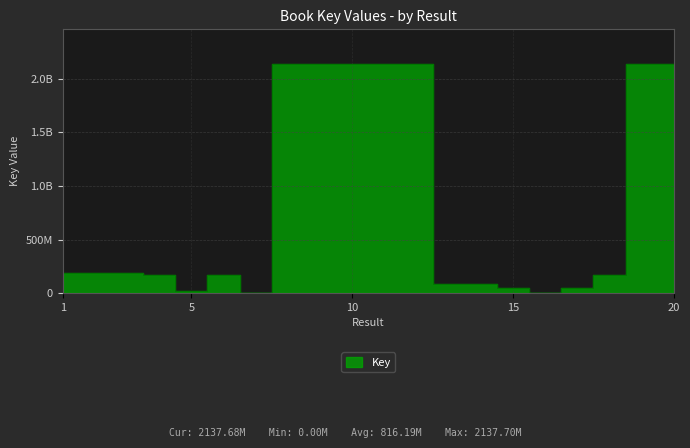

How many data points are above 188348076?

9